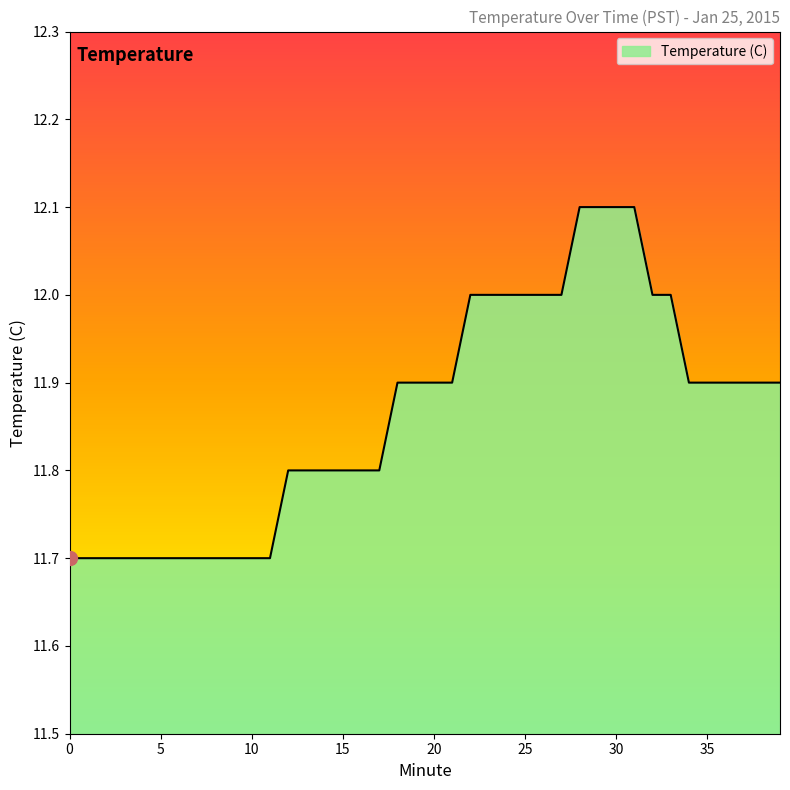

What is the sum of all values?

474.6